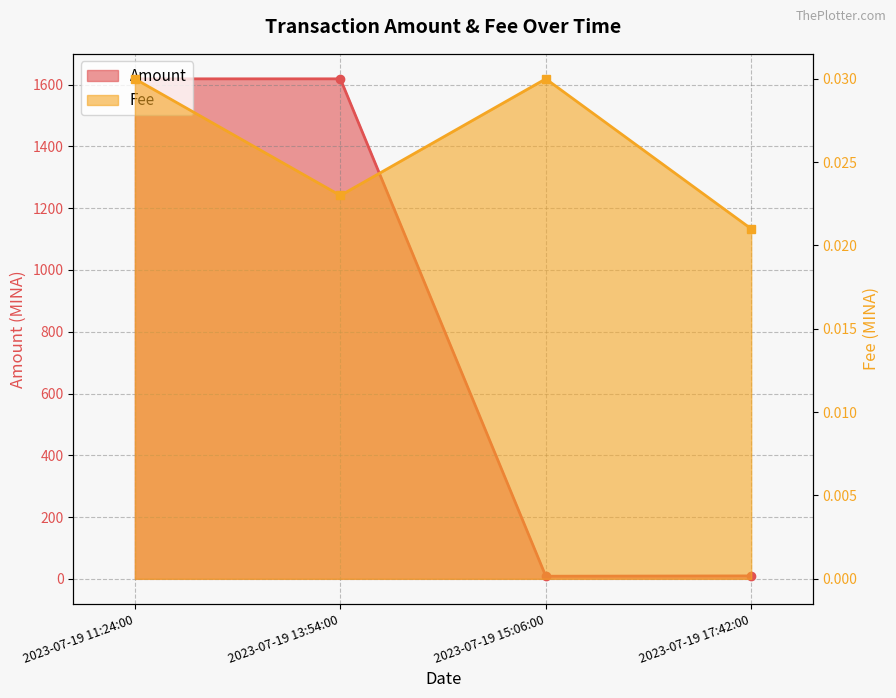

Read the Amount value at 2023-07-19 17:42:00.

9.5